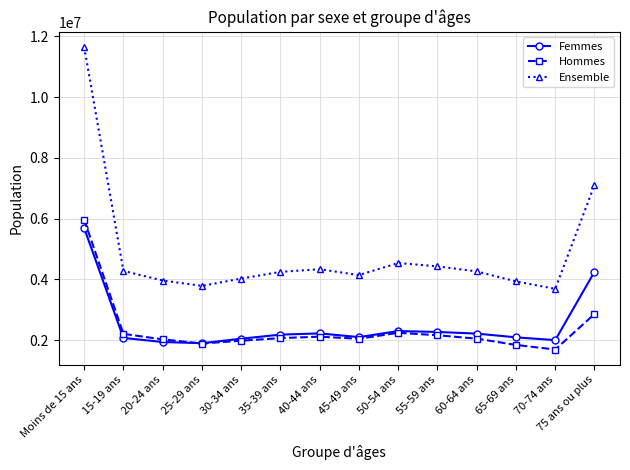

At how many categories does at least one series exceed 7778835?

1